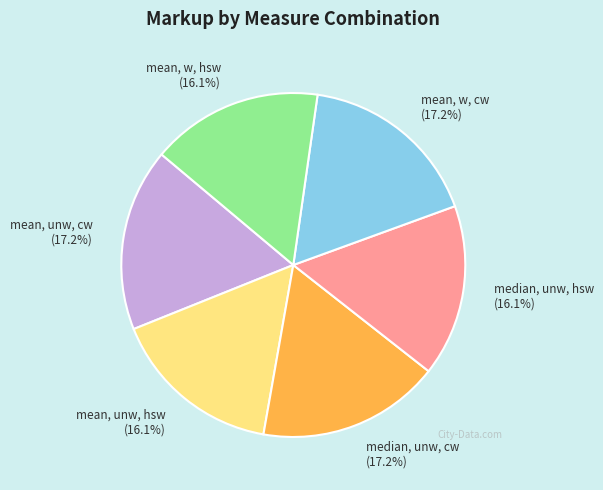

Is it true that mean, unw, hsw is 1% of the pie?

False